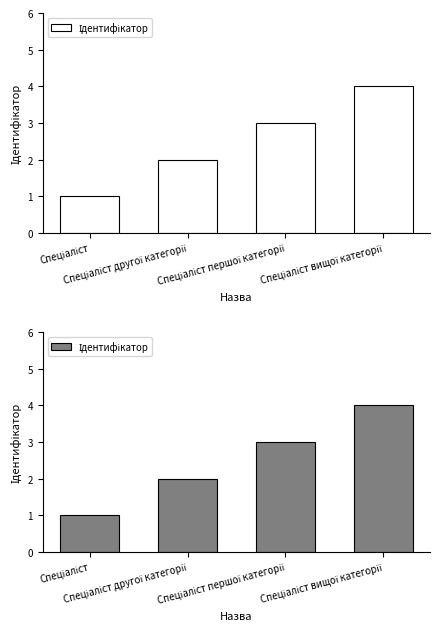

List the labels in order of value, largest first.

Спеціаліст вищої категорії, Спеціаліст першої категорії, Спеціаліст другої категорії, Спеціаліст